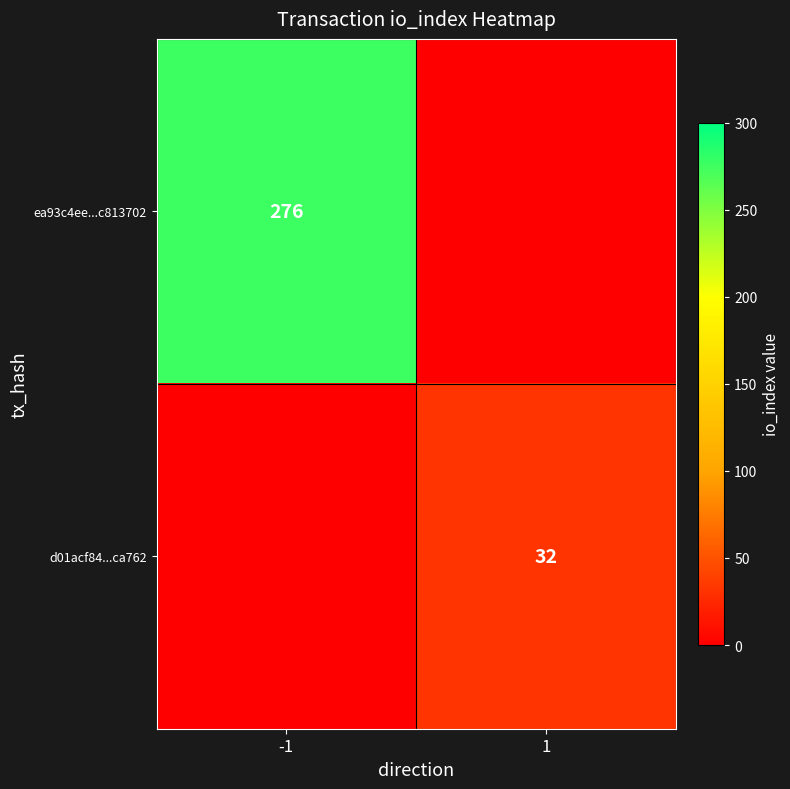

True or false: ea93c4ee...c813702 has a value of 276 at -1.

True